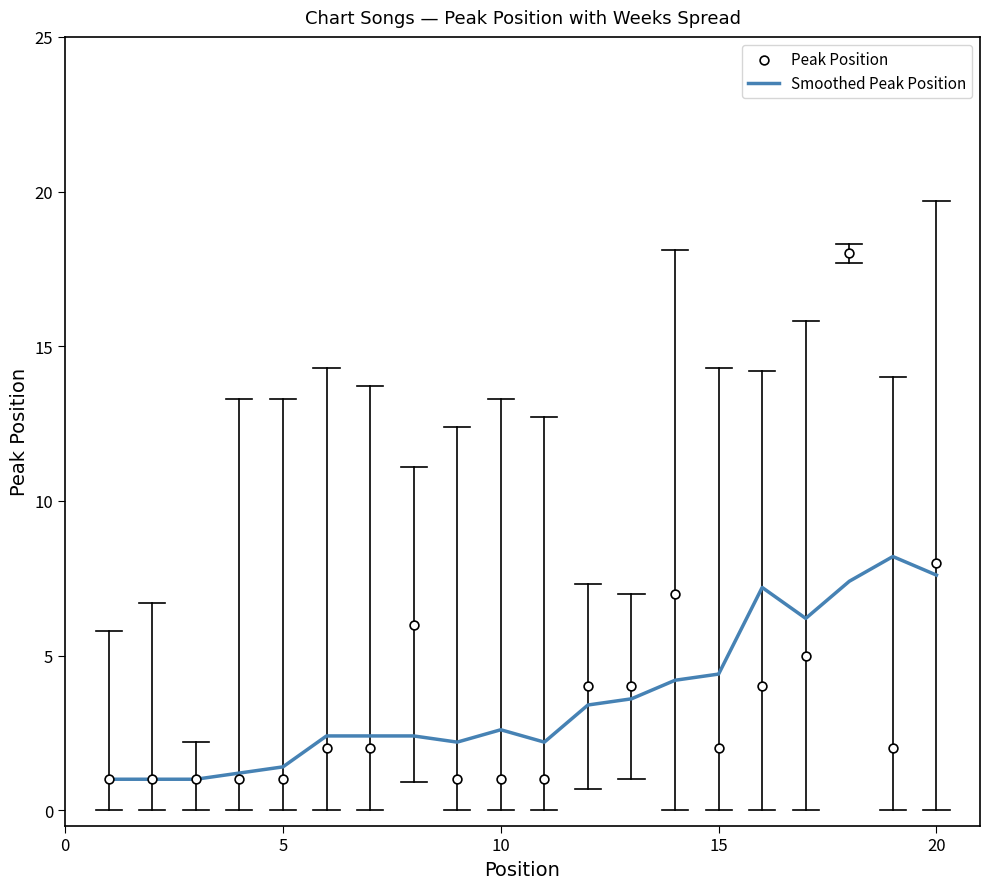

Which series contains the highest Y value?

Peak Position